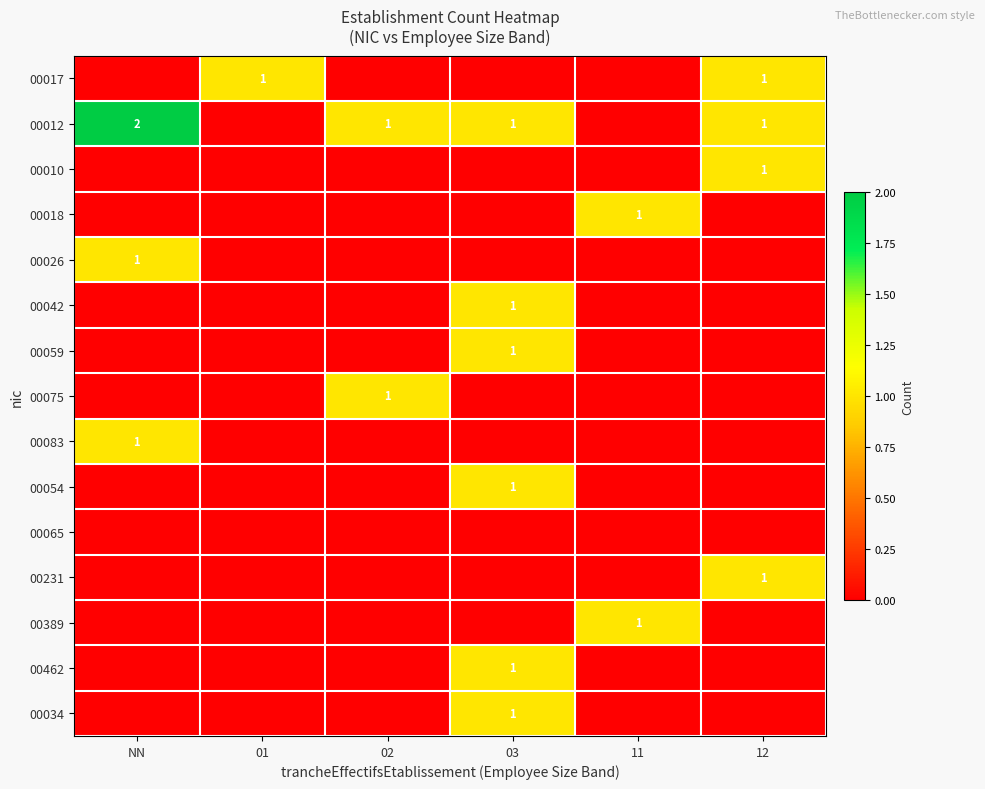

The value of 00075 at 02 is 1. True or false?

True